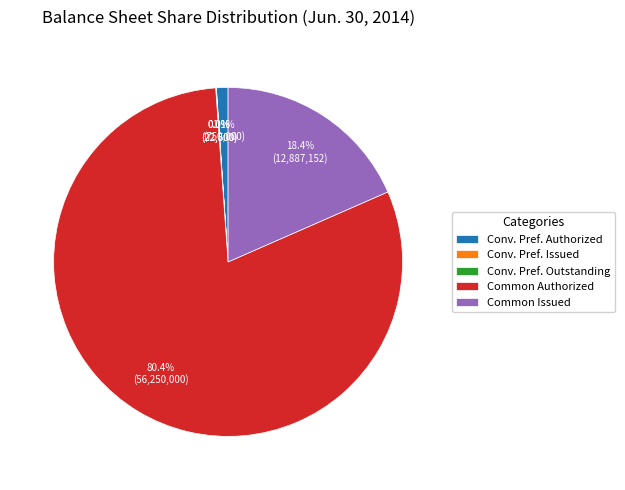

Between Common Authorized and Conv. Pref. Authorized, which is larger?

Common Authorized